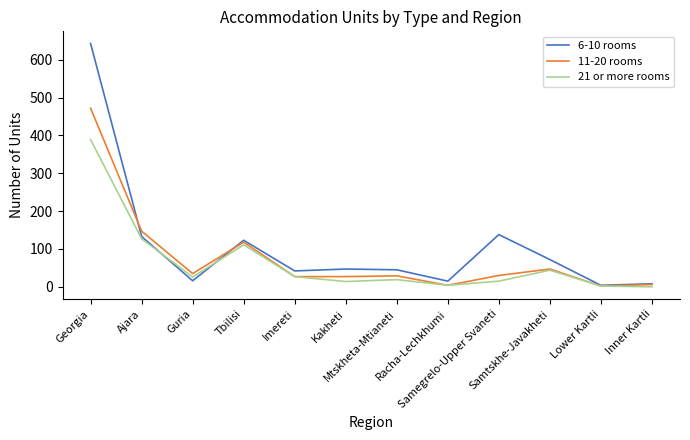

What is the spread (max minus min) of values at Inner Kartli?

8